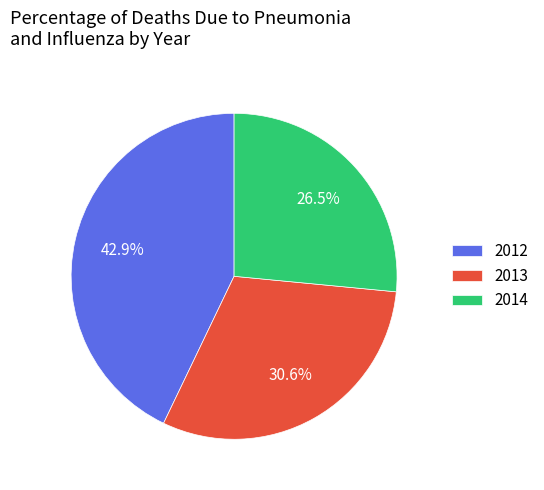

Approximately how many times larger is the value at 2013 compared to 2012?

0.7